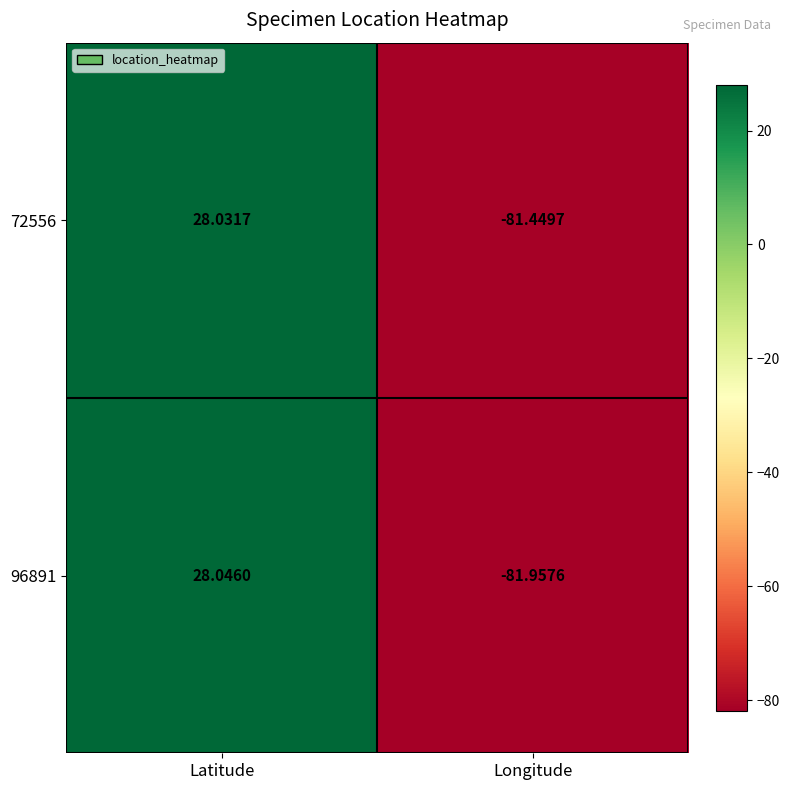

Which category has the highest value in the 72556 series?

Latitude